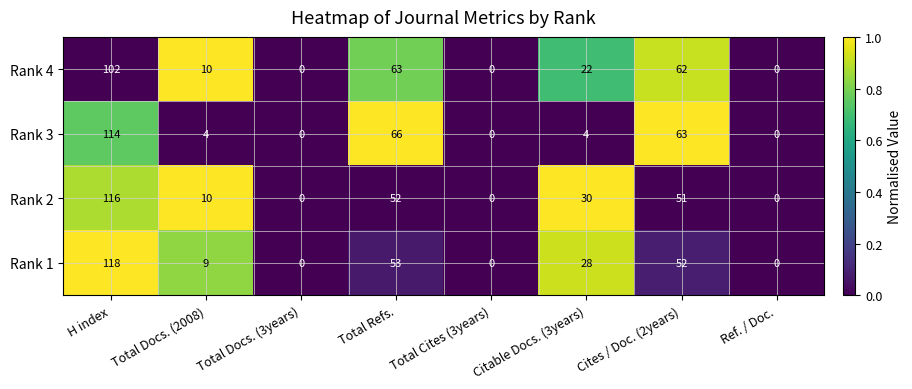

Which series changed the most between Total Refs. and Ref. / Doc.?

Rank 3